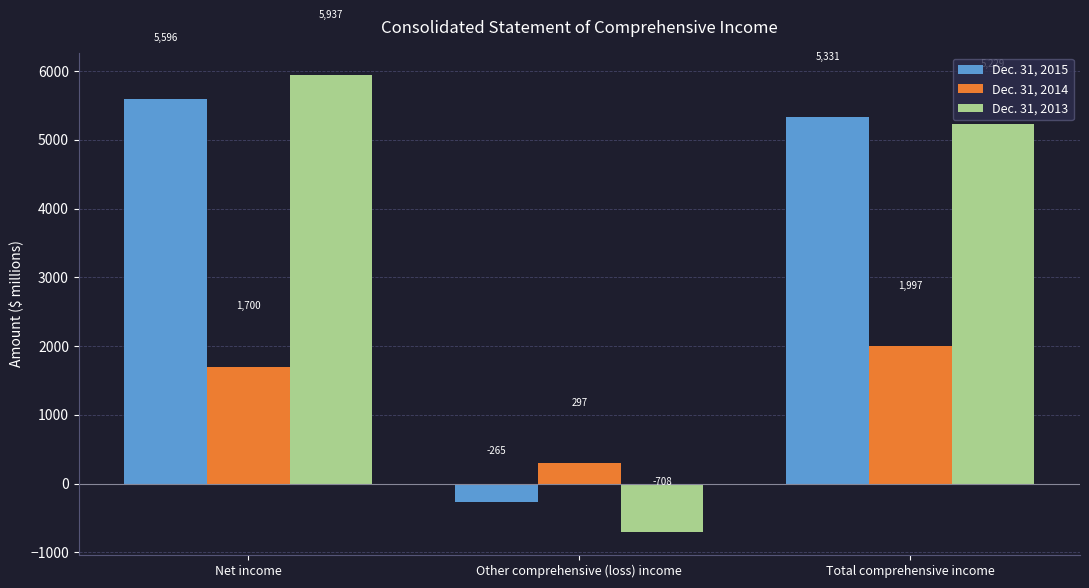

What is the label of the 1st bar from the right?

Total comprehensive income